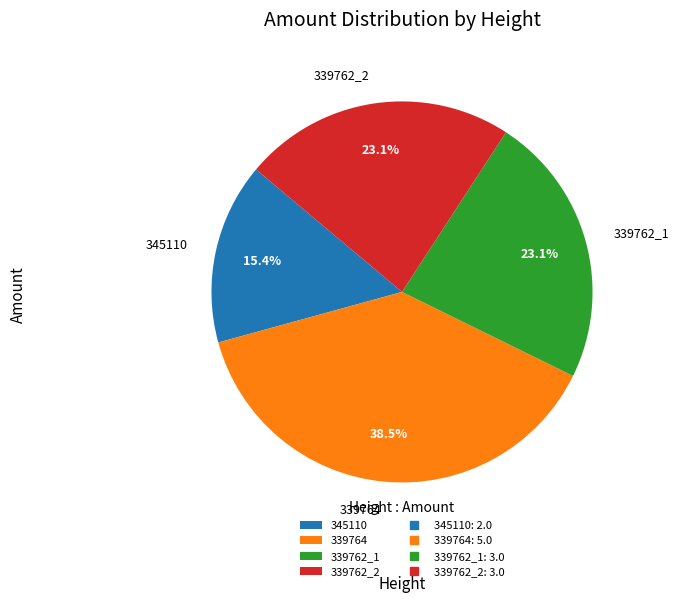

Count the number of slices in the pie.

4